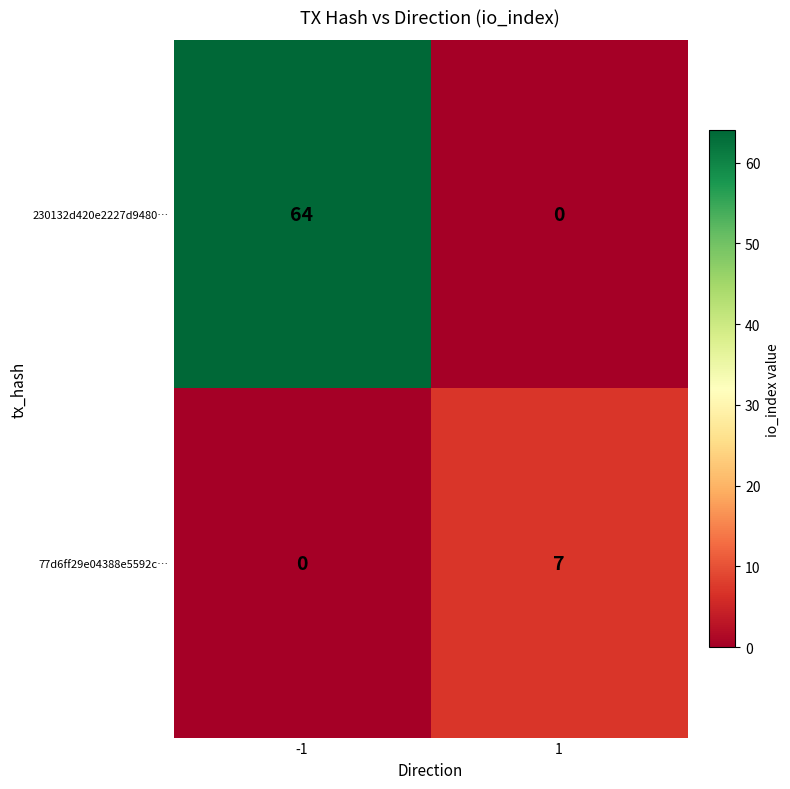

Between -1 and 1, which series saw the biggest shift?

230132d420e2227d9480…